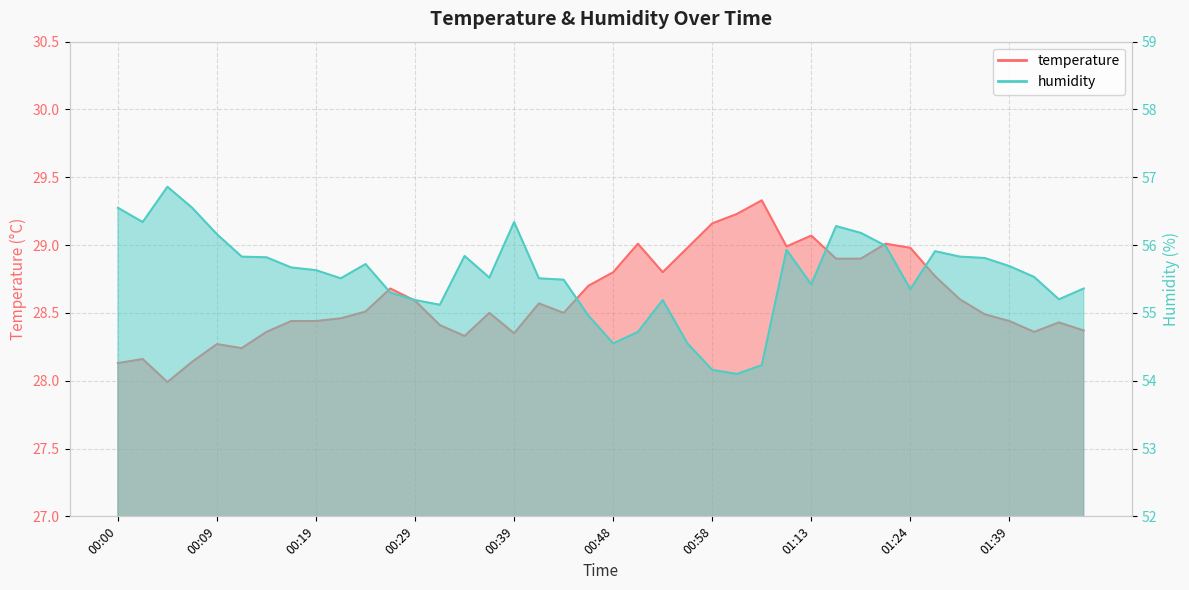

What is the label of the 34th point from the left?

01:32